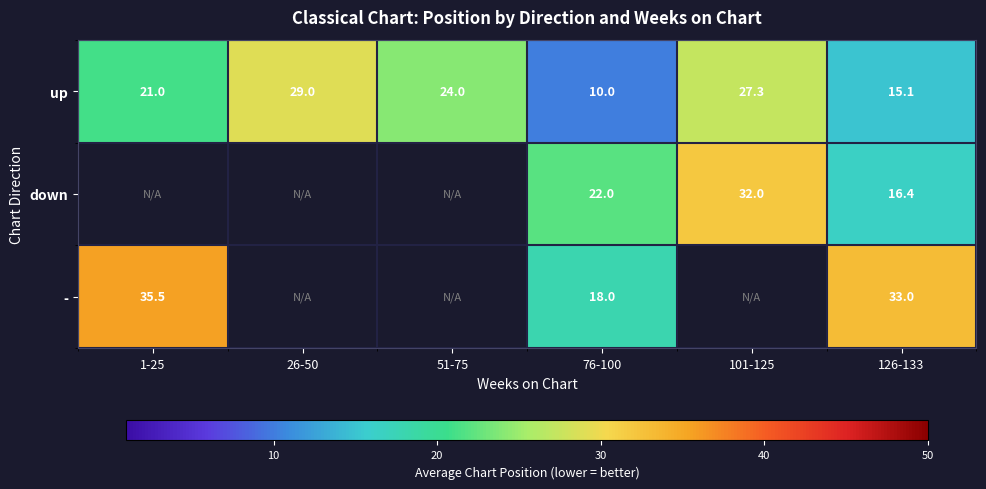

How many values in the up series are below 24?

3